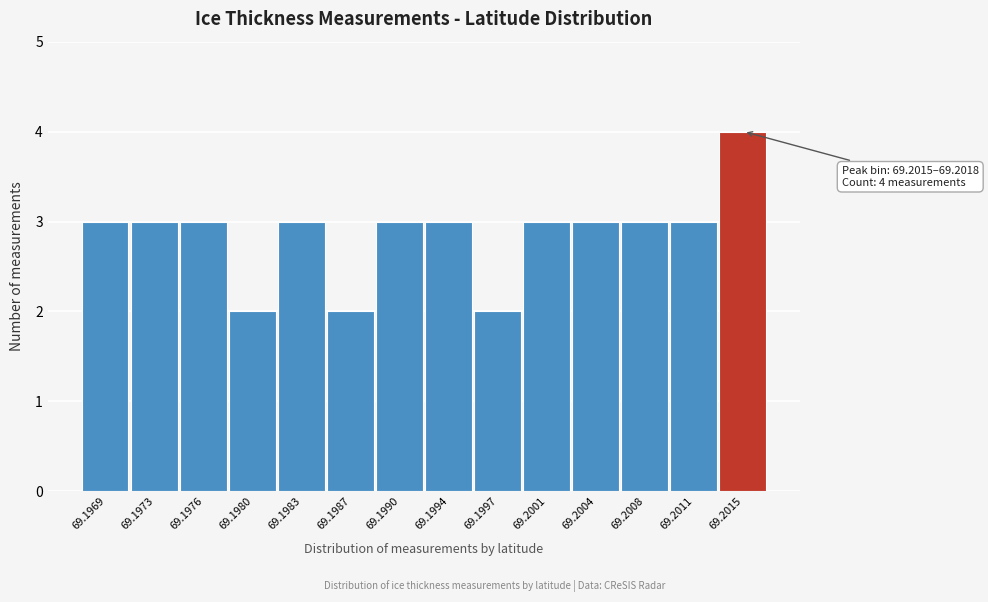

Reading left to right, extract all data points from this chart.

69.1969=3	69.1973=3	69.1976=3	69.1980=2	69.1983=3	69.1987=2	69.1990=3	69.1994=3	69.1997=2	69.2001=3	69.2004=3	69.2008=3	69.2011=3	69.2015=4